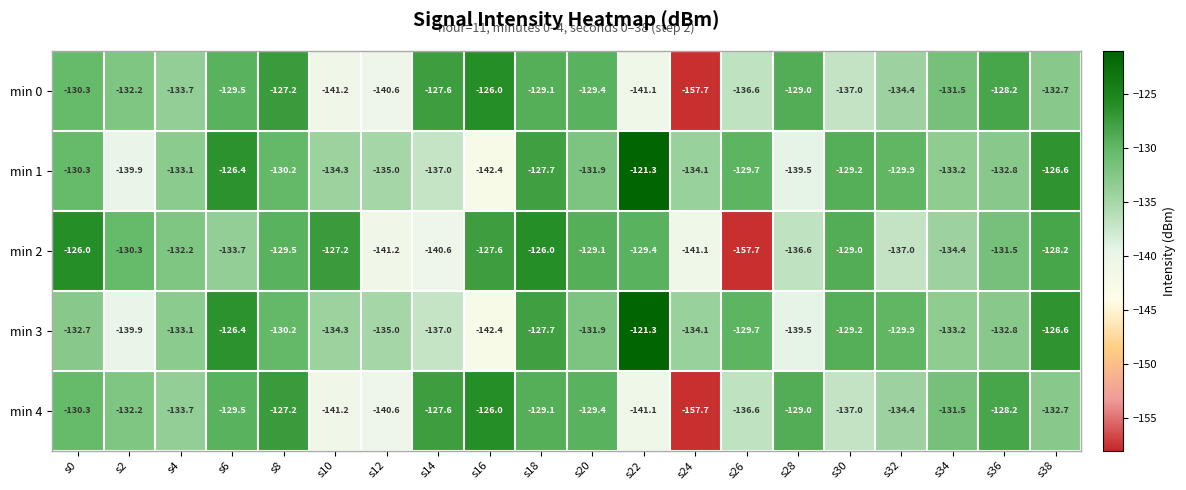

At which label is min 1 closest to -131?

s0